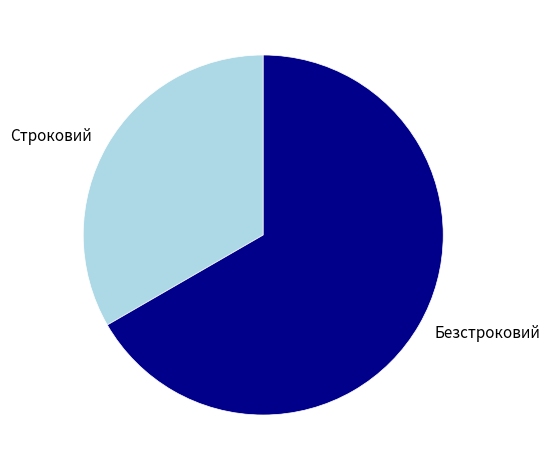

The Безстроковий slice represents 60% of the pie. True or false?

False